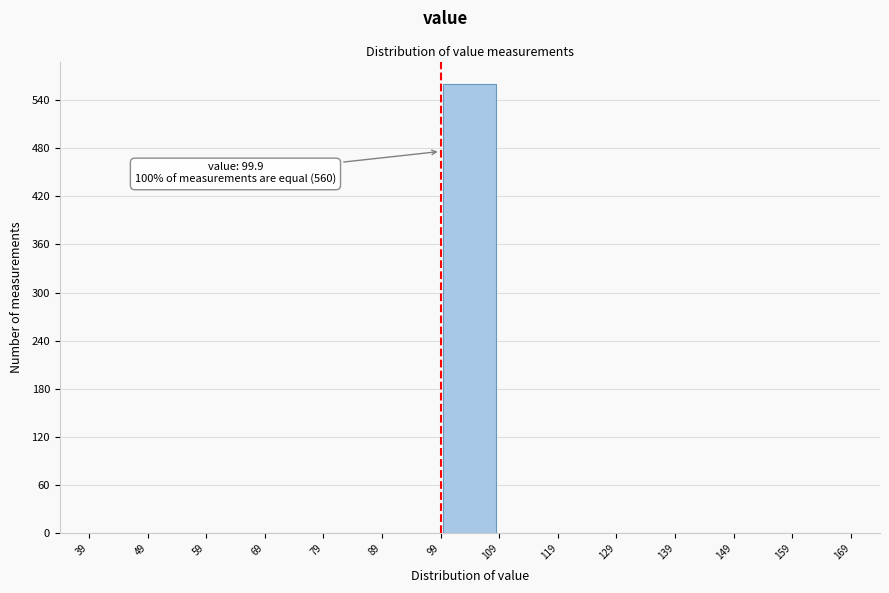

Over which range of the x-axis is the bar tallest?

99 to 109